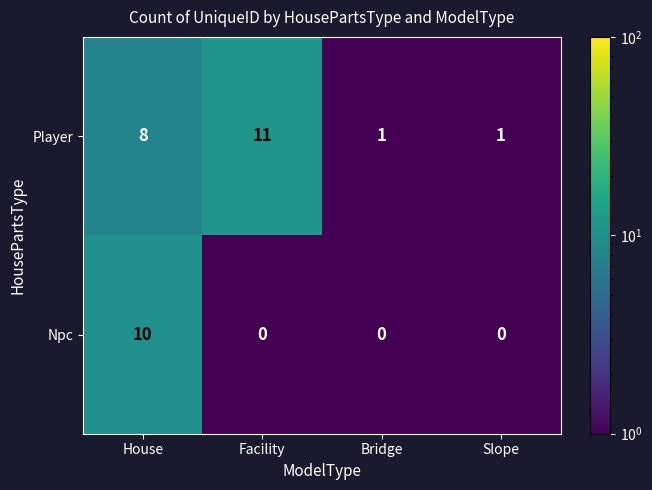

How many series are shown in this chart?

2